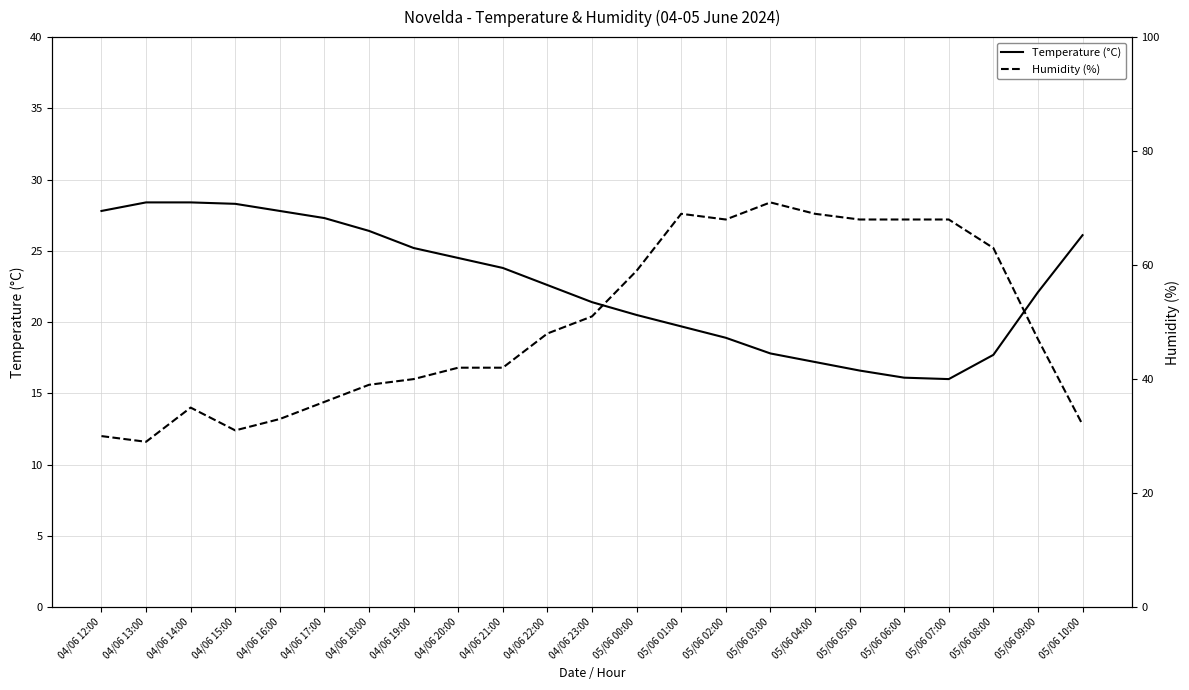

Which has a higher value, 04/06 12:00 or 05/06 08:00?

04/06 12:00